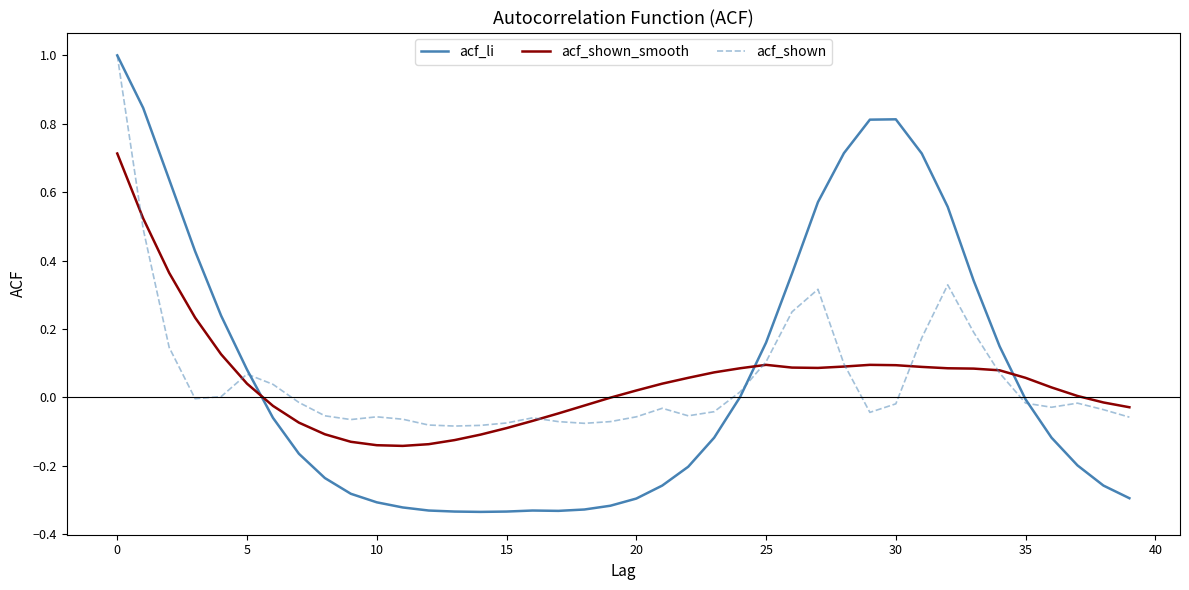

Count the number of categories in the chart.

40